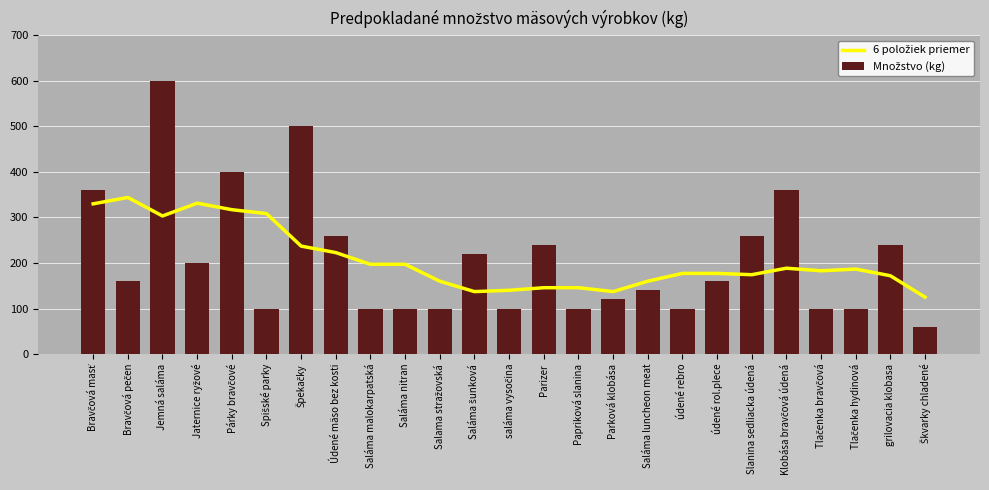

The Množstvo (kg) series shows 169.9 at údené rebro. True or false?

False